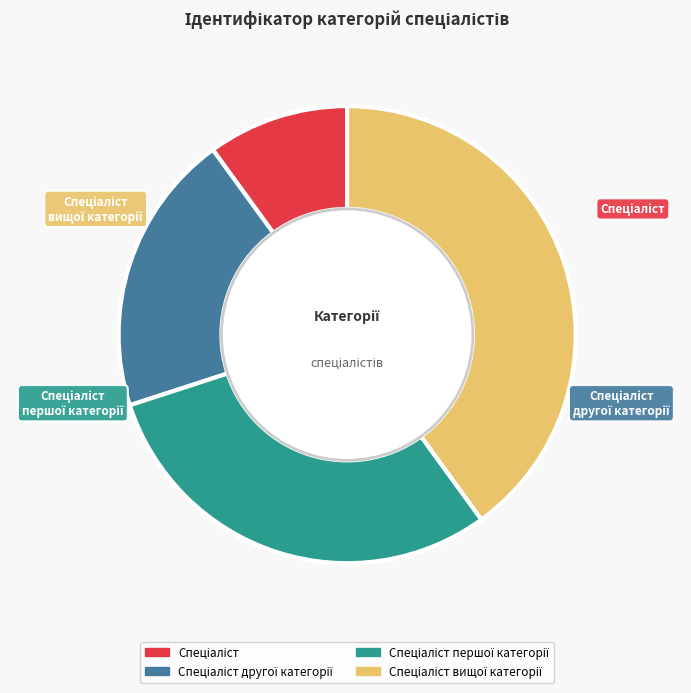

What is the ratio of the value at Спеціаліст вищої категорії to the value at Спеціаліст другої категорії?

2.0